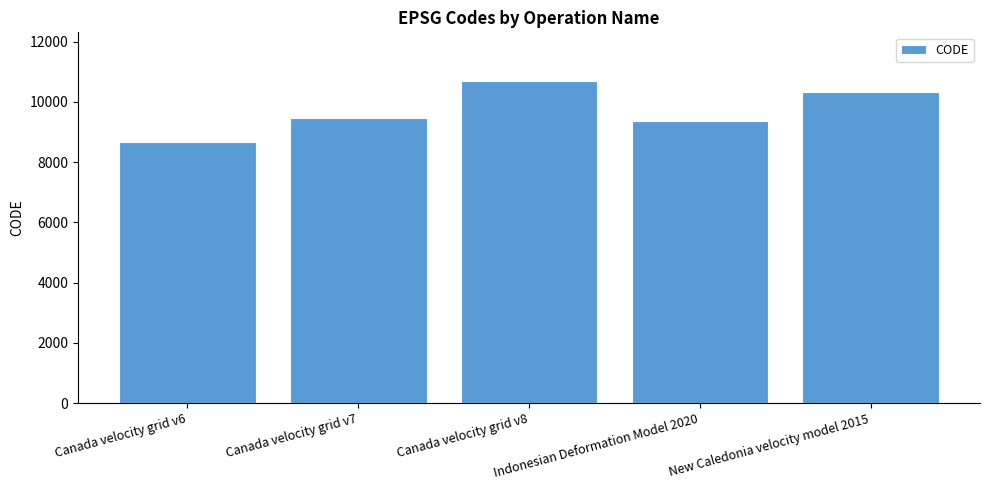

What position from the left is Canada velocity grid v8?

3